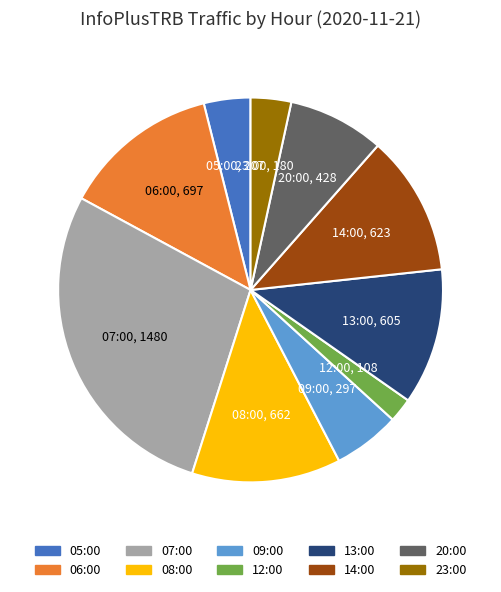

Does 14:00 account for over 50% of the chart?

No